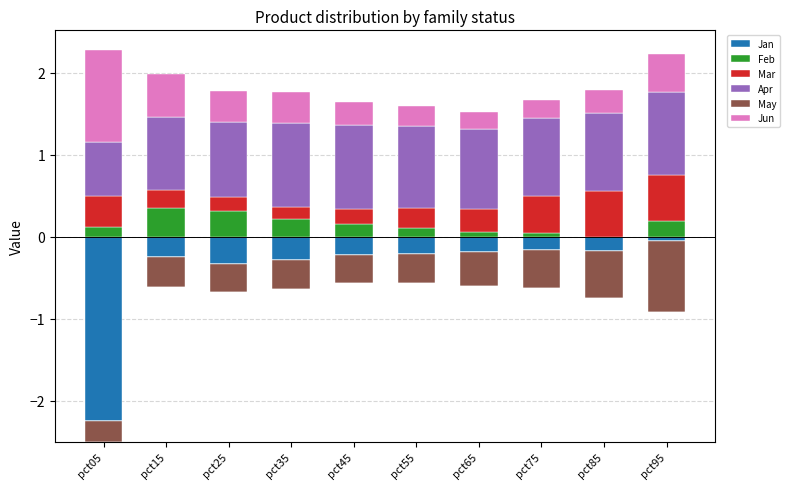

What are all the series names shown in the legend?

Jan, Feb, Mar, Apr, May, Jun